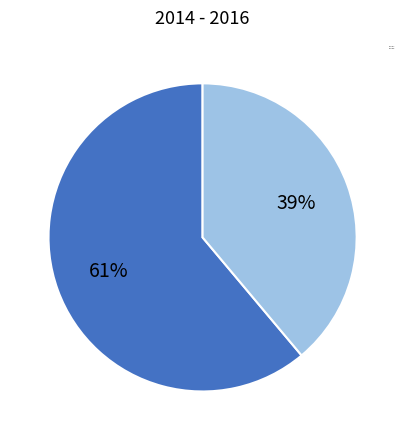

Is the sum of Group B and Group A greater than half?

Yes